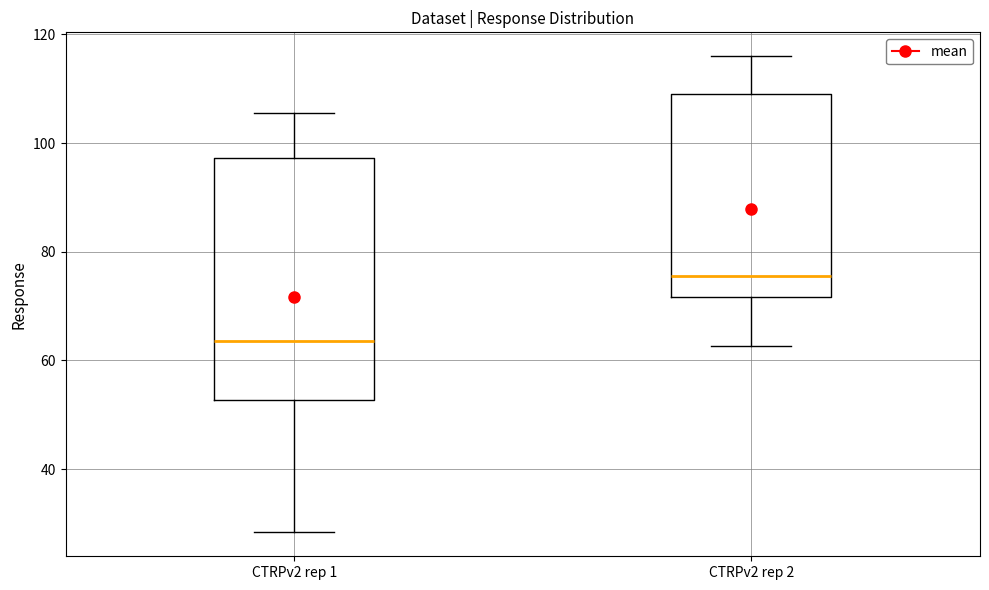

Reading left to right, transcribe this box plot: for each box, give where its median line is, the range the box spans, and where its two whiskers end, as read against the y-axis. The values are not printed on the chart, so give them approximately, as read against the axis.

CTRPv2 rep 1: median 64, box 52 to 98, whiskers 28 to 106
CTRPv2 rep 2: median 76, box 72 to 110, whiskers 62 to 116